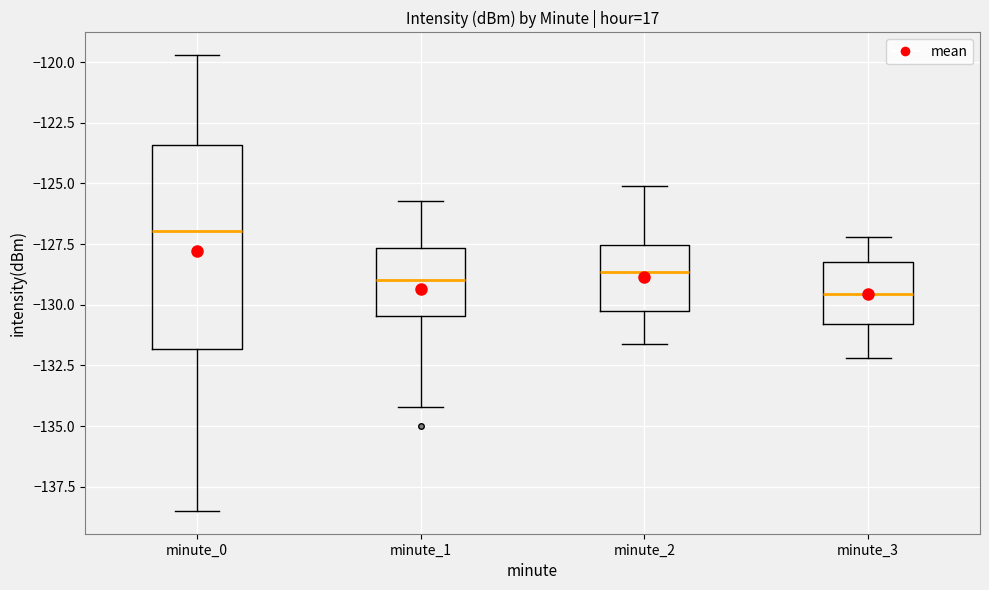

Which box is the tallest, from its lower edge to its upper edge?

minute_0